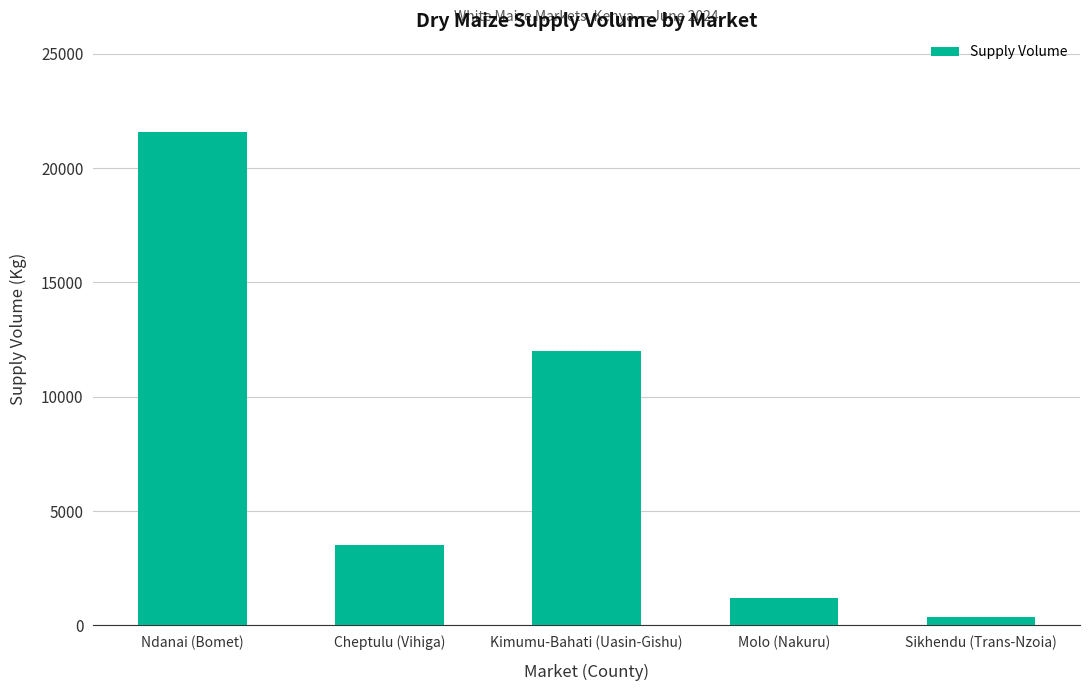

Are the bars horizontal?

No